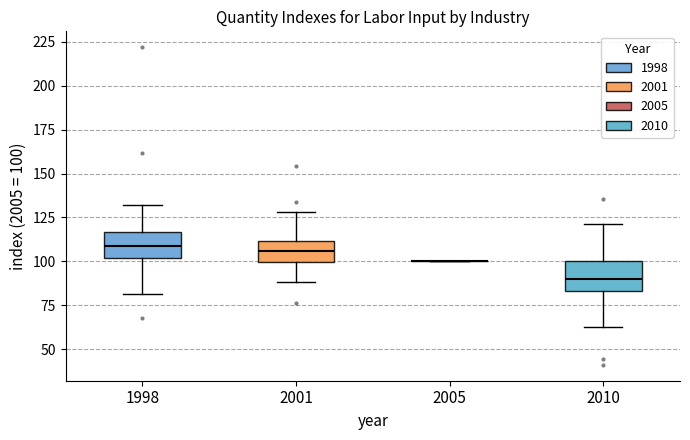

Reading left to right, read every box against the y-axis: the position of its median line, the range the box covers, and the ends of its whiskers. The values are not printed on the chart, so give them approximately, as read against the axis.

1998: median 110, box 100 to 115, whiskers 80 to 130
2001: median 105, box 100 to 110, whiskers 90 to 130
2005: box collapsed to a line at 100, whiskers 100 to 100
2010: median 90, box 85 to 100, whiskers 60 to 120